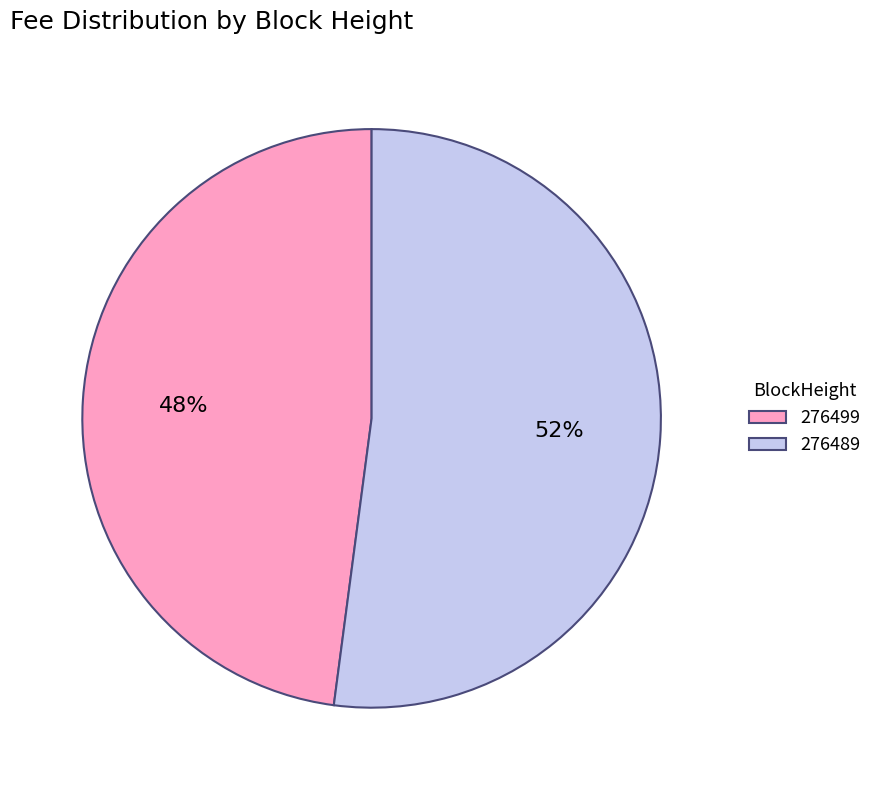

Is the sum of 276499 and 276489 greater than half?

Yes